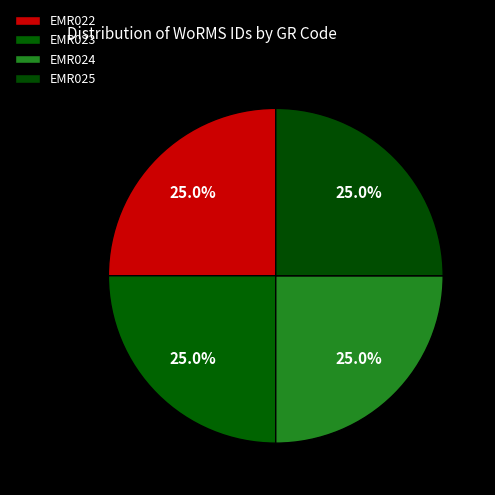

To the nearest percent, what percentage of the pie is EMR024?

25%